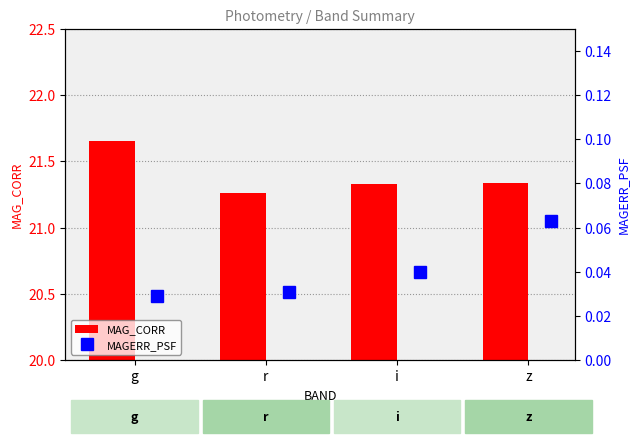

Count the MAGERR_PSF values in the range 0 to 1.

4